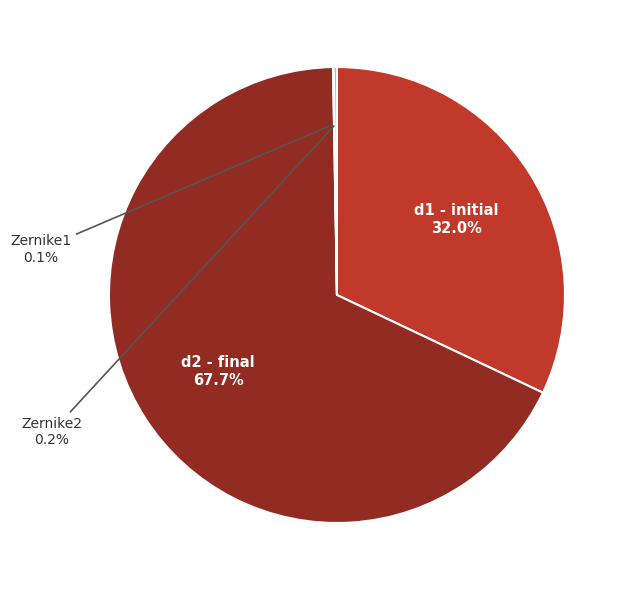

To the nearest percent, what is the difference between the largest and smallest slice percentages?

68%